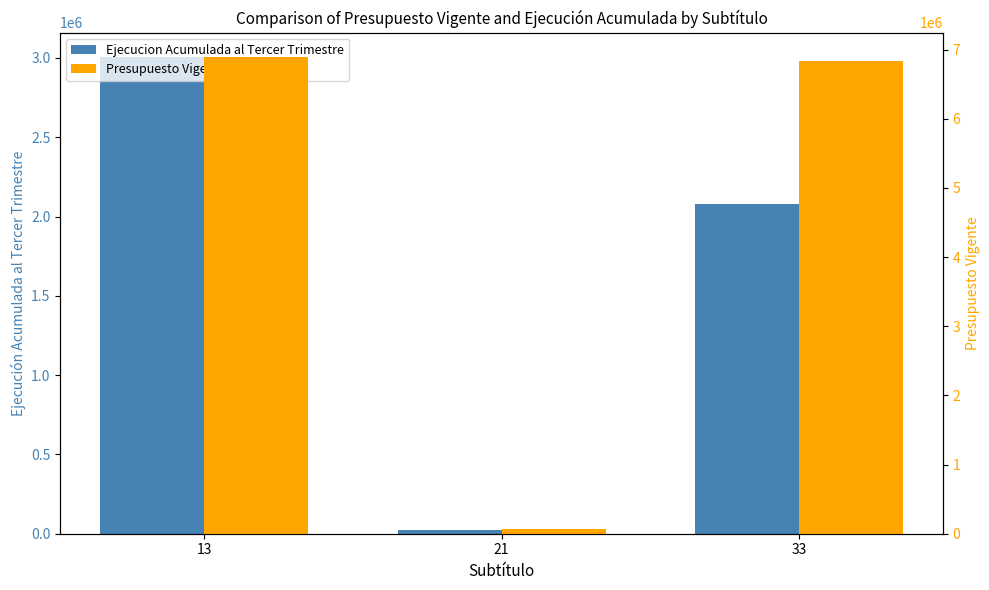

At which label is Ejecucion Acumulada al Tercer Trimestre closest to 1514991?

33